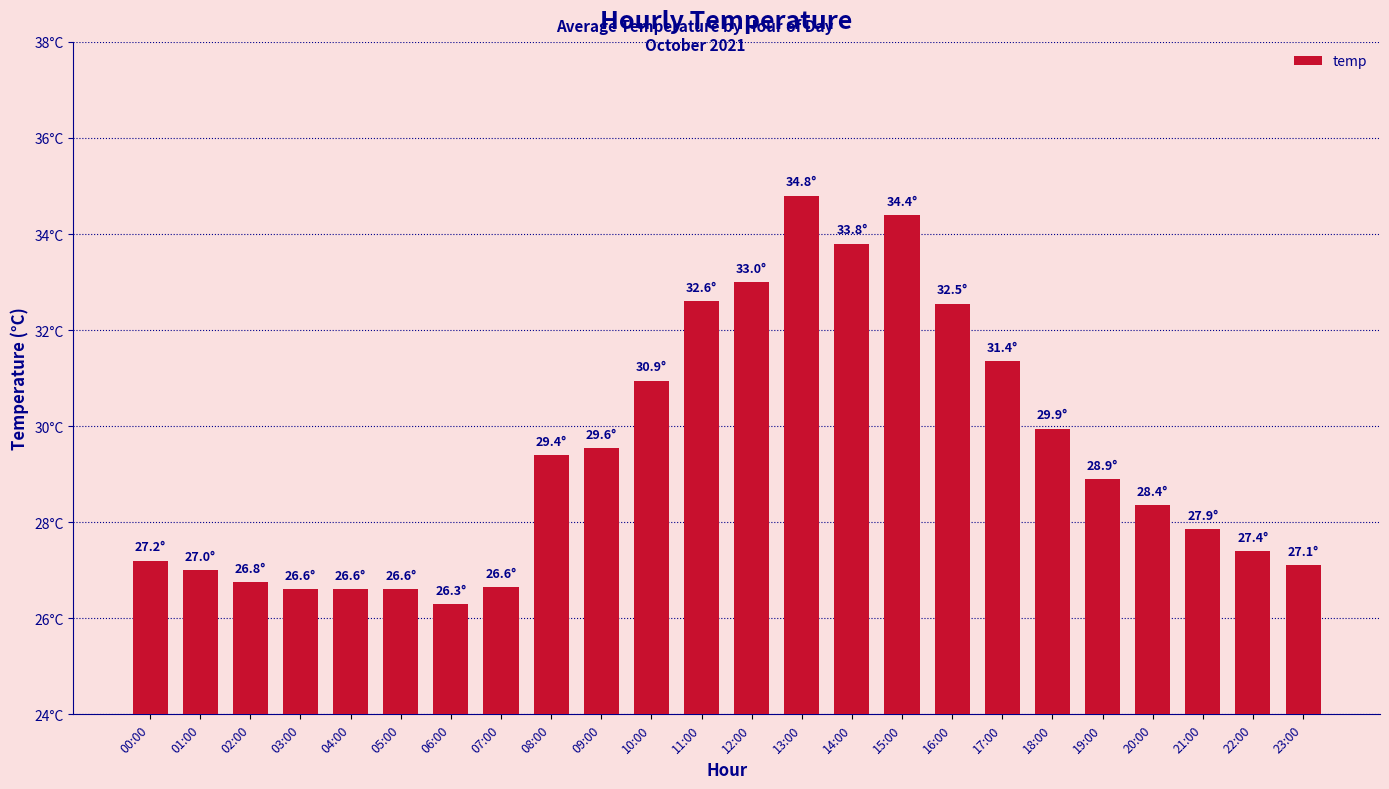

The chart shows a value of 13.7 at 14:00. True or false?

False